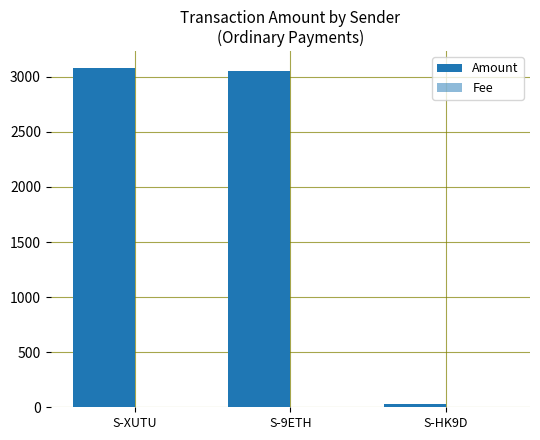

What is the approximate value of Amount at S-HK9D?

29